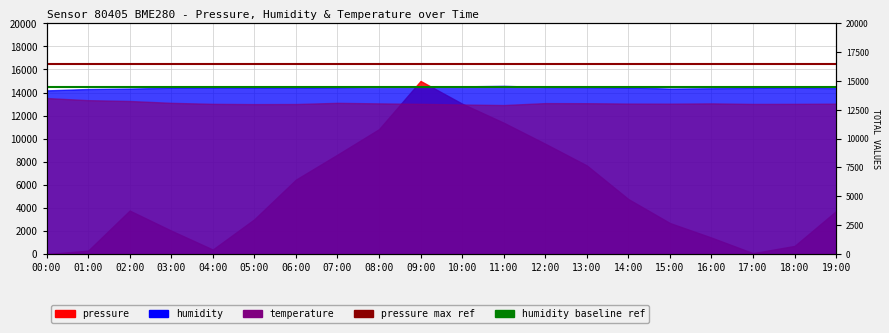

The humidity baseline ref series shows 9782 at 00:00. True or false?

False